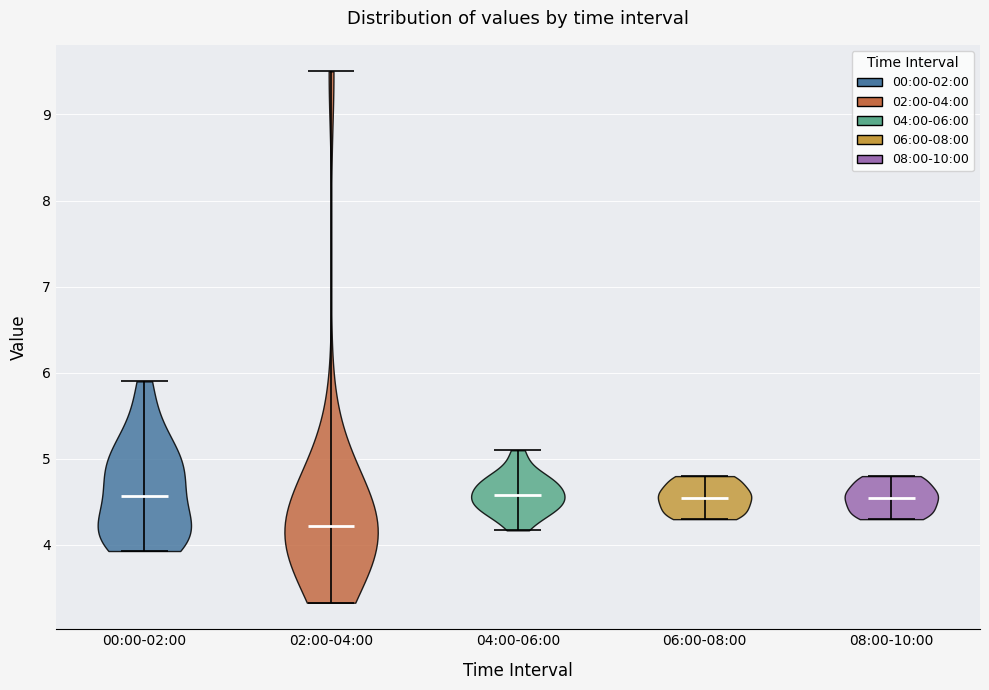

Where does the median line of the violin for 02:00-04:00 sit on the y-axis? The values are not printed on the chart, so give them approximately, as read against the axis.

4.2